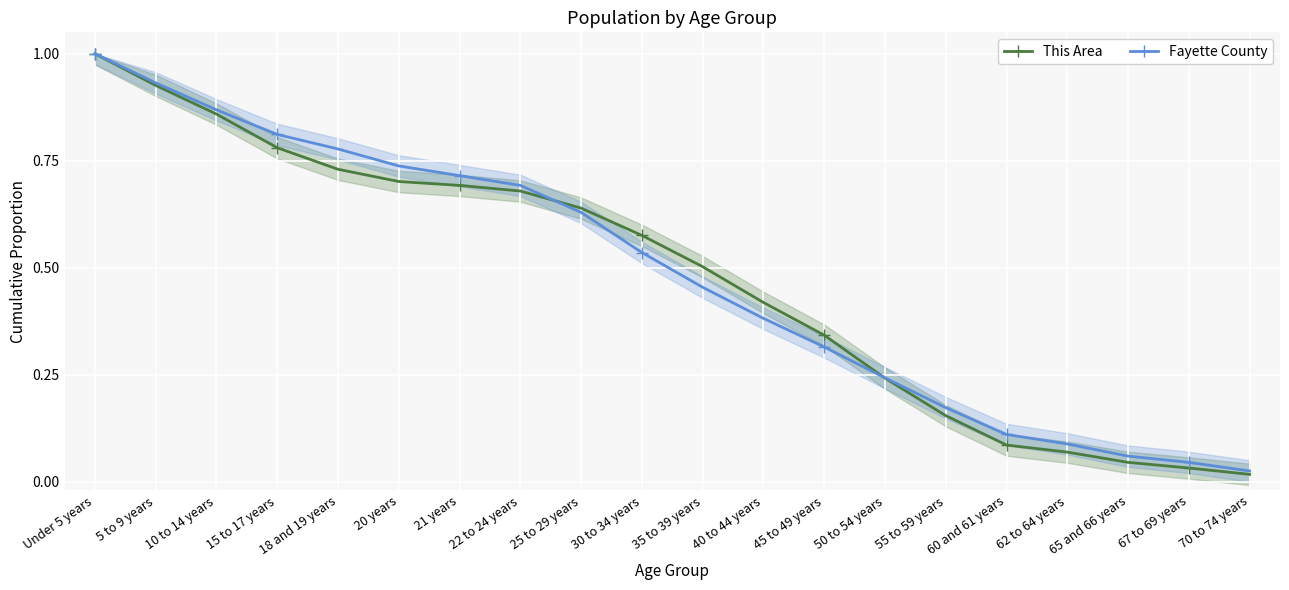

How many series are shown in this chart?

2